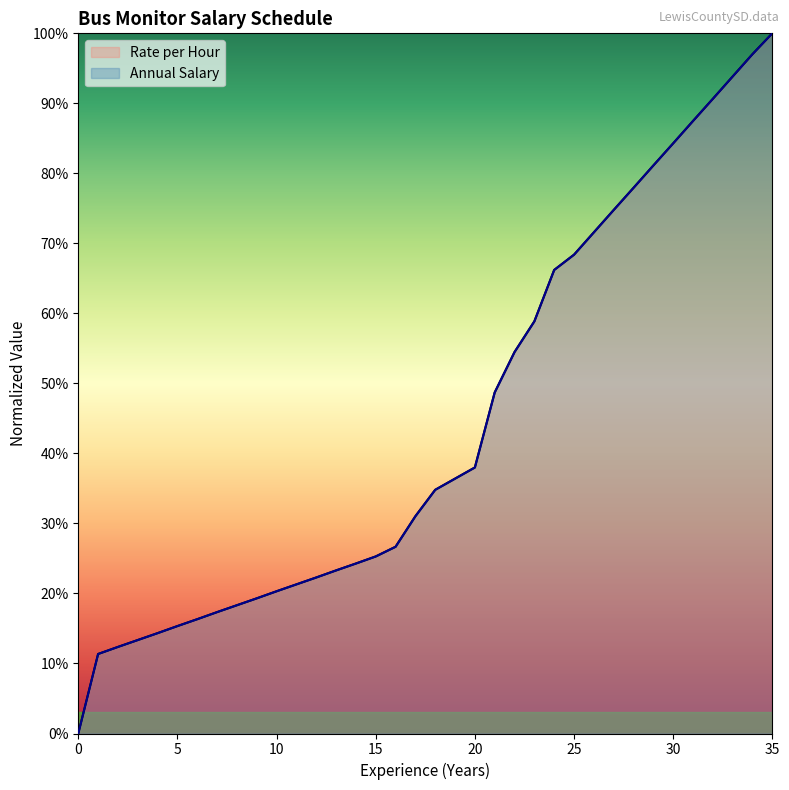

Is it true that Annual Salary equals 39.5 at 16?

False